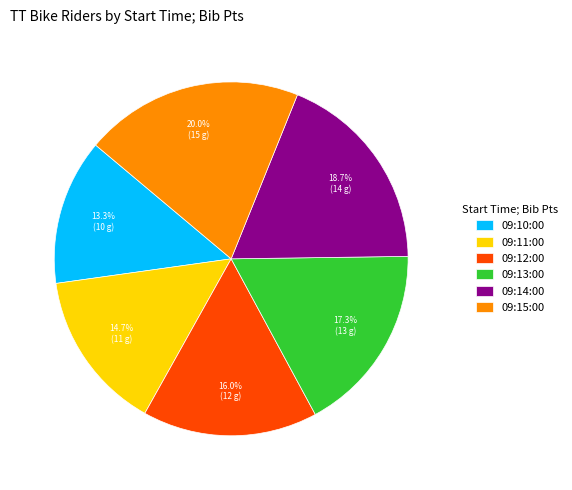

Count the number of slices in the pie.

6